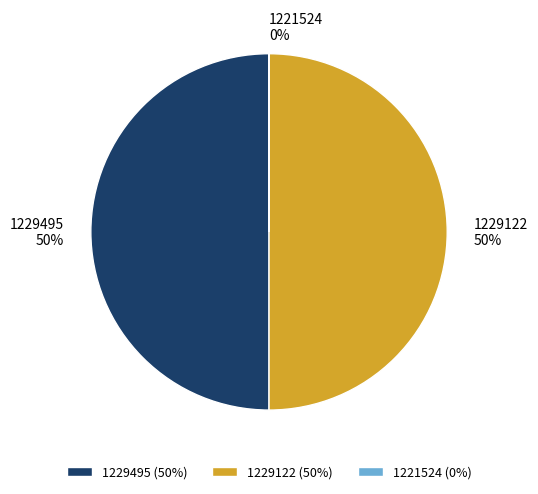

What percentage is the 1229122 slice, to the nearest percent?

50%